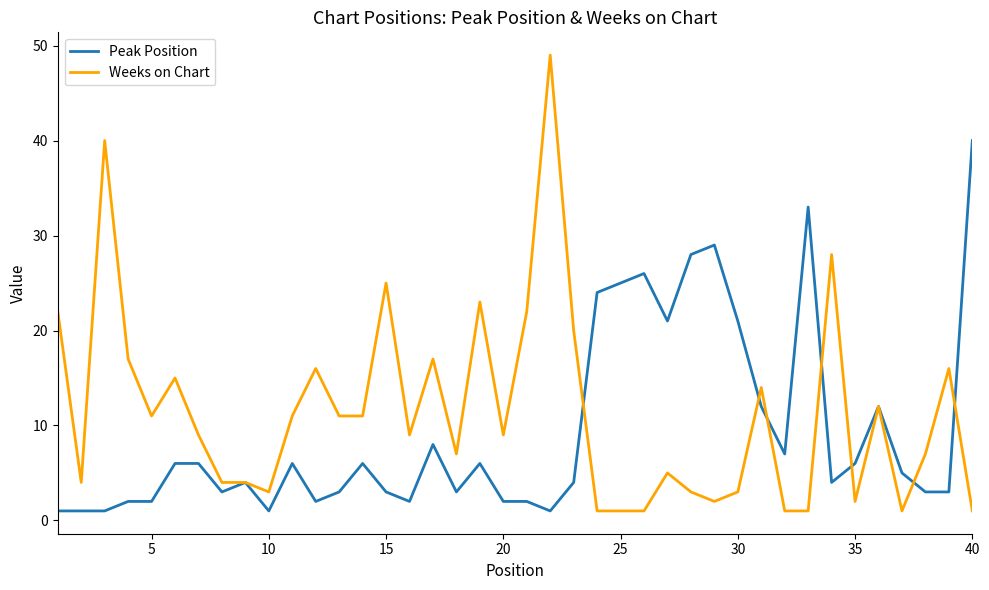

True or false: Weeks on Chart and Peak Position intersect in this chart.

True